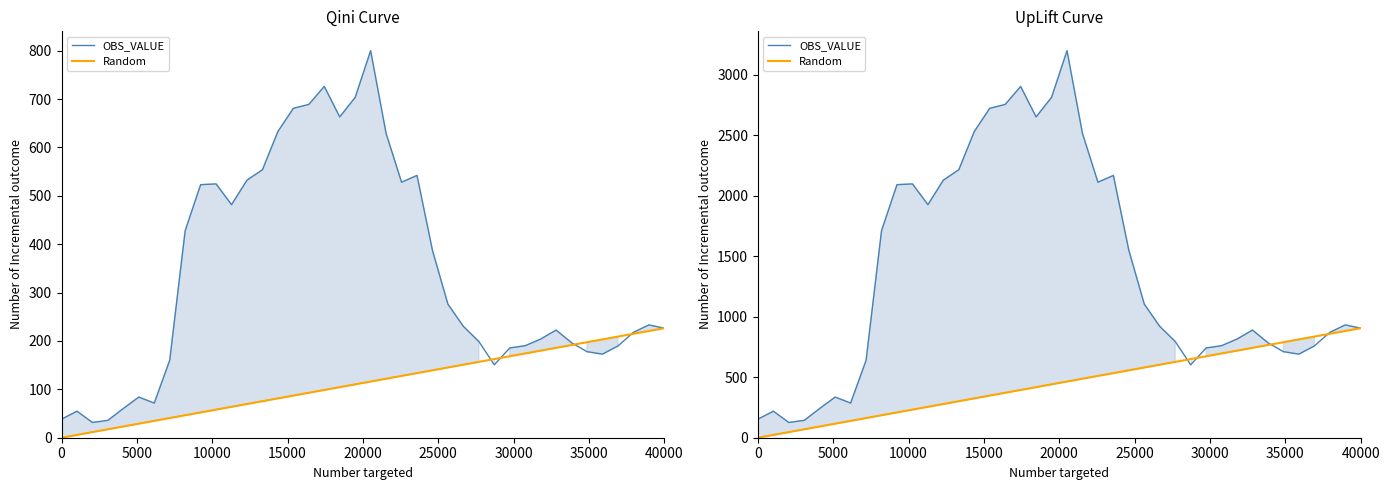

The Random series shows 250.1 at 35000. True or false?

False